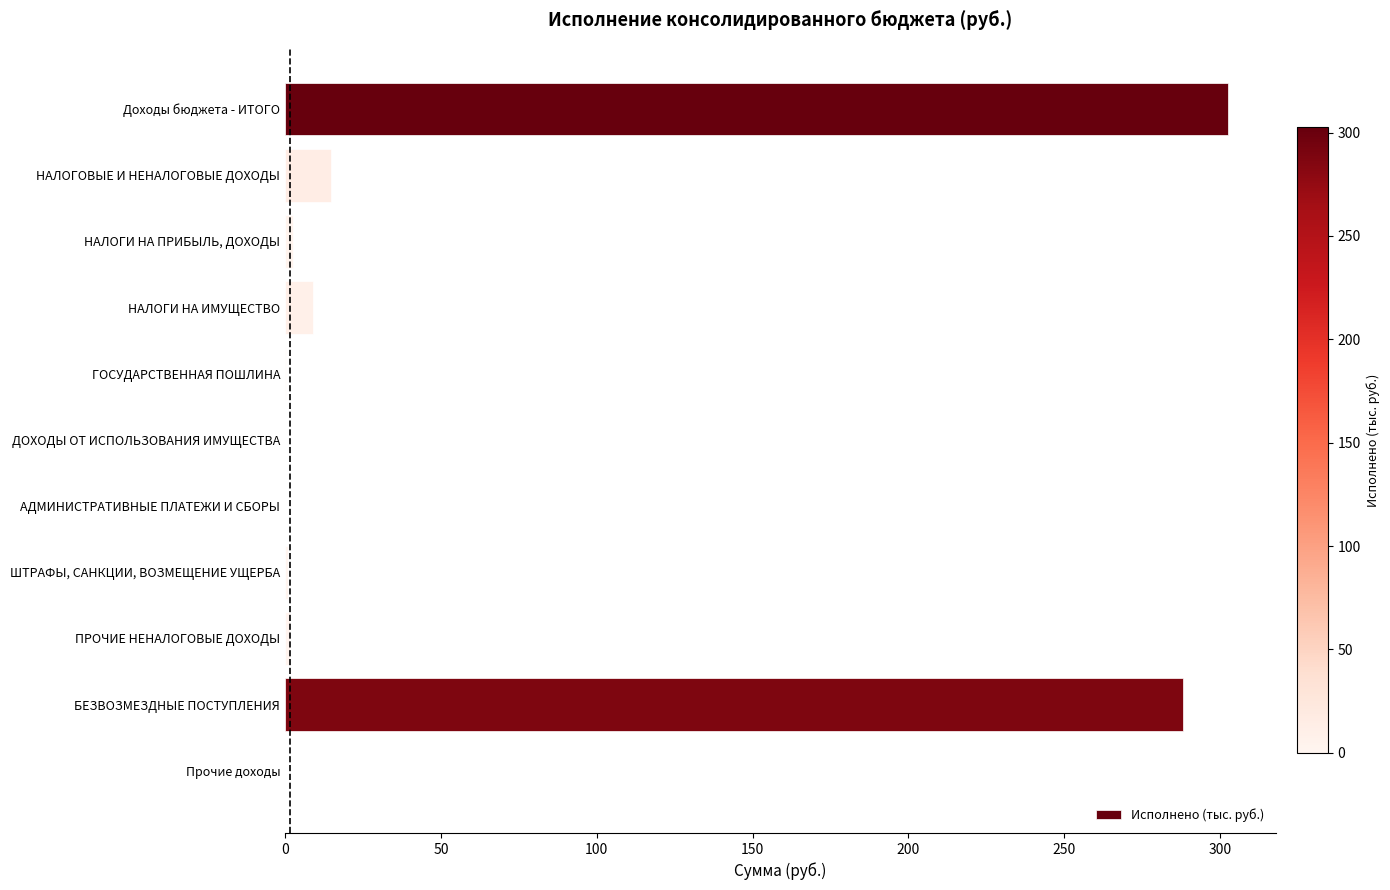

What is the maximum value shown in the chart?

302.7